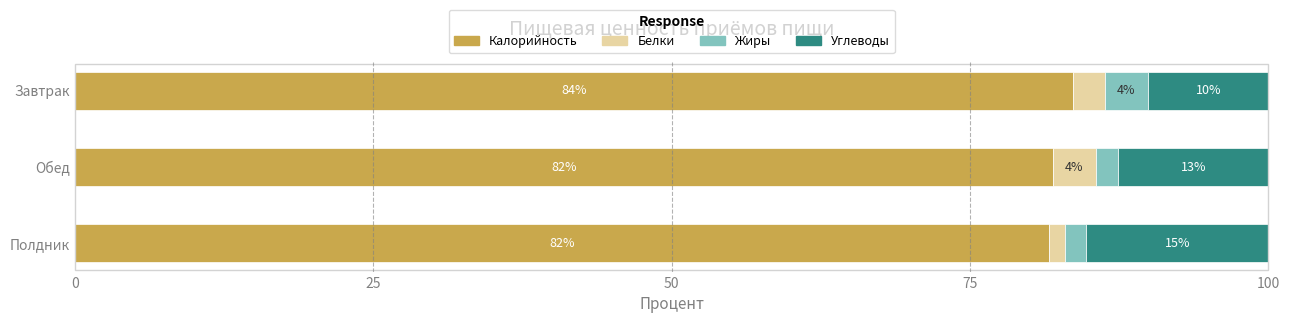

What are all the series names shown in the legend?

Калорийность, Белки, Жиры, Углеводы